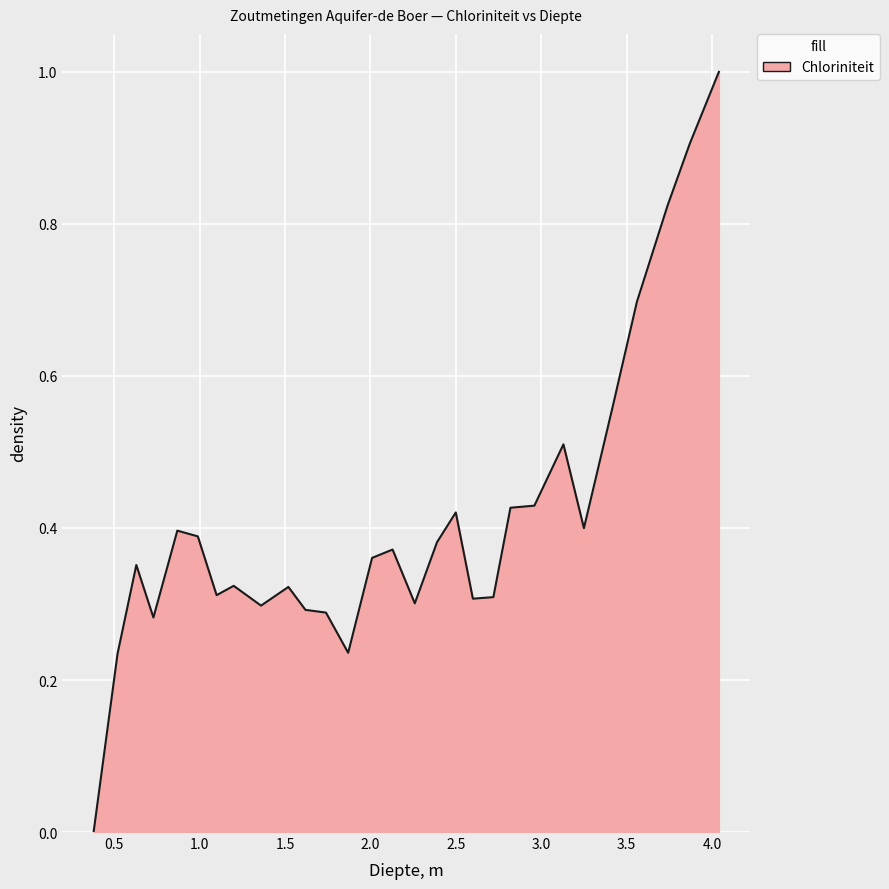

What is the difference between the maximum and minimum values?

1.0